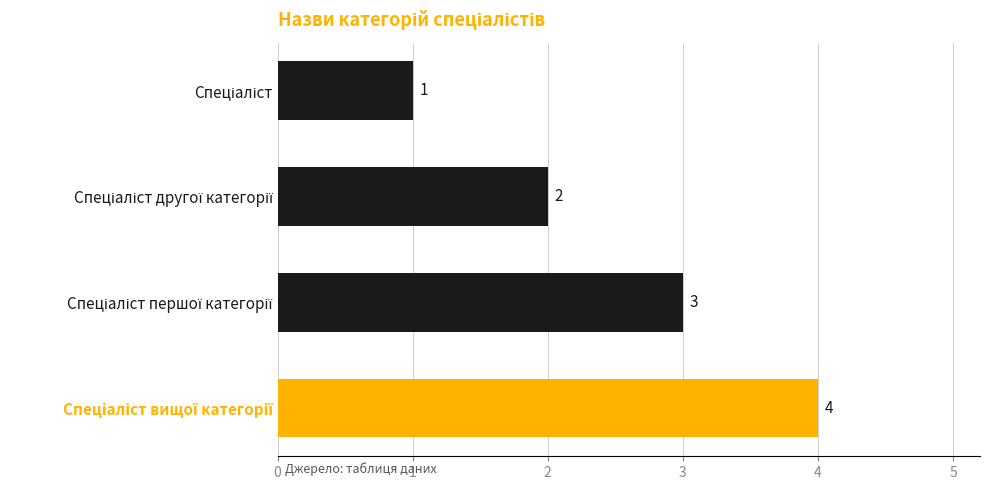

What is the difference between the maximum and minimum values?

3